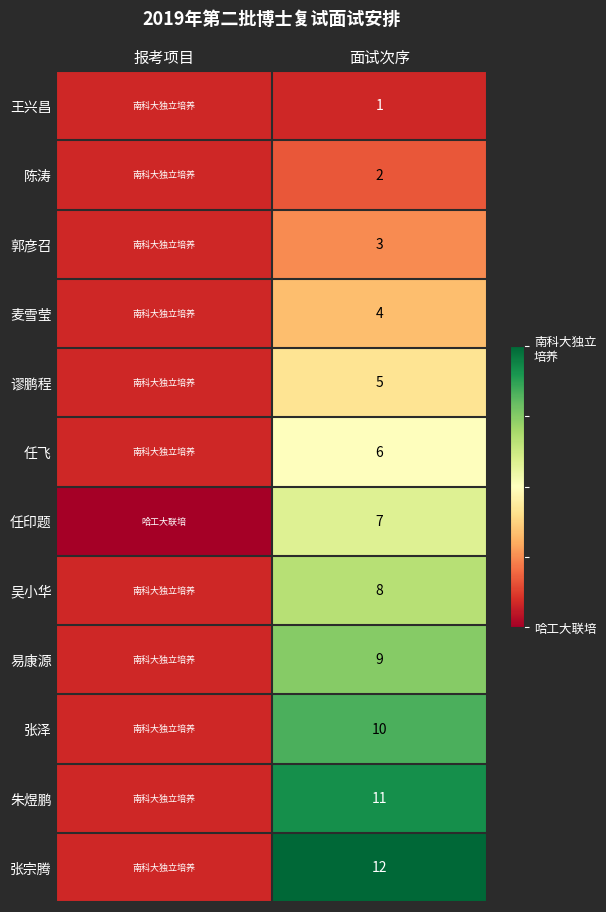

At how many categories does at least one series exceed 0?

1